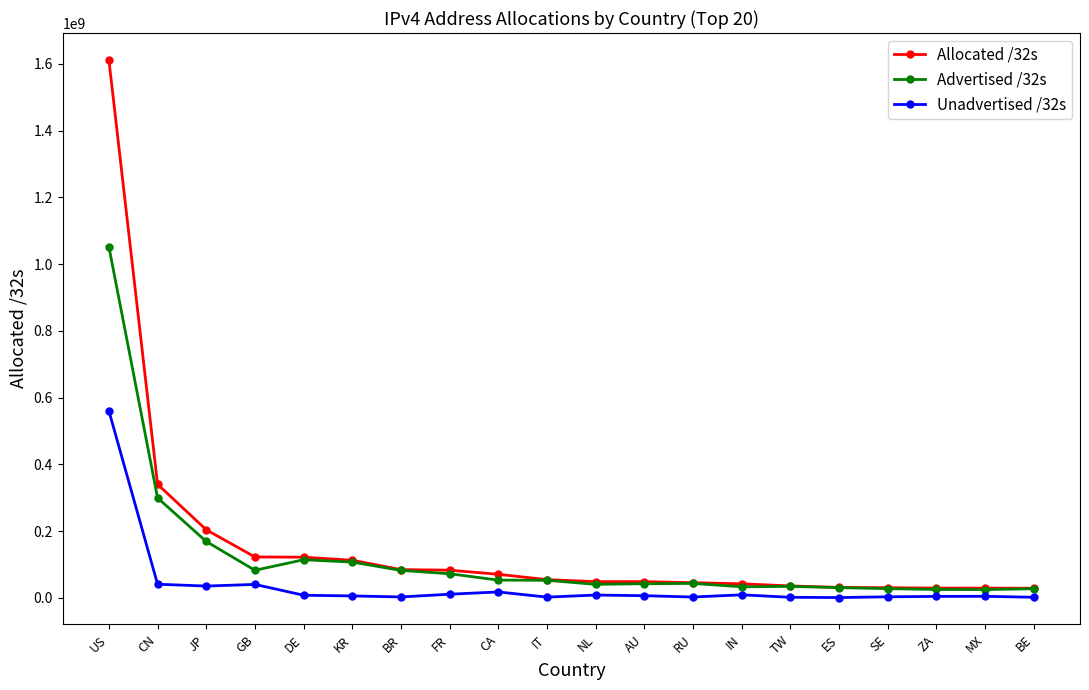

What is the label of the 16th point from the left?

ES